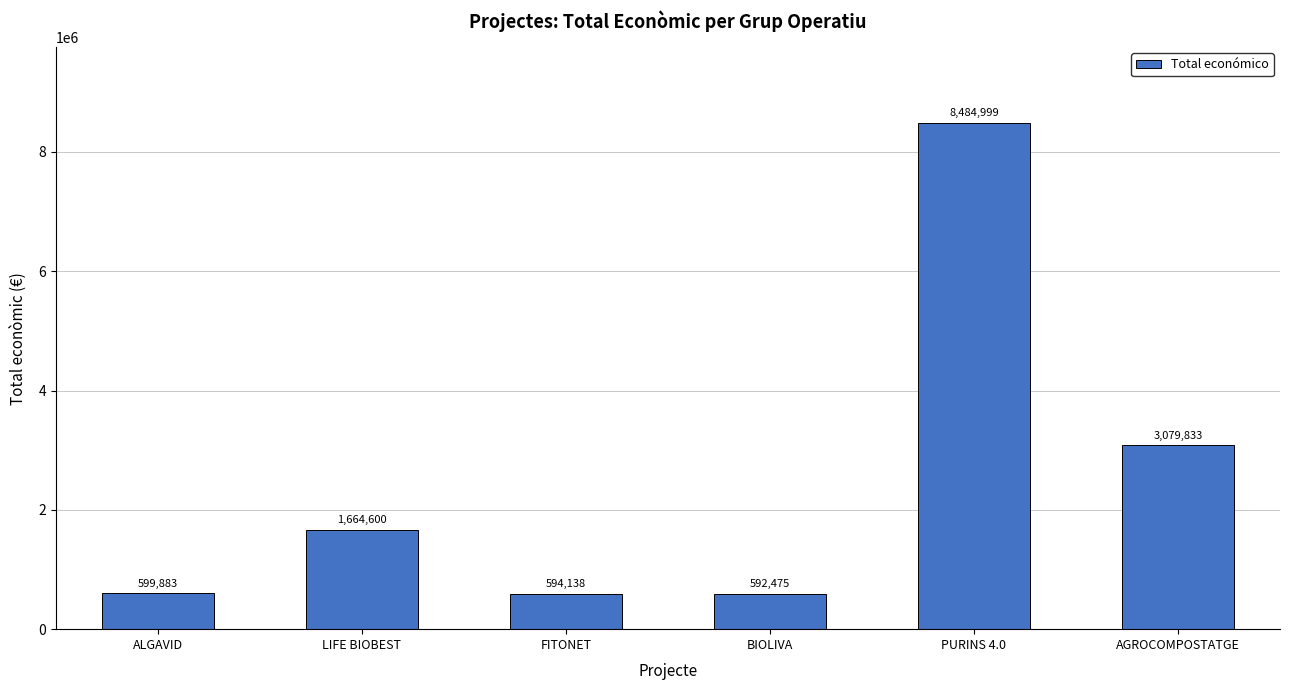

Between LIFE BIOBEST and ALGAVID, which is larger?

LIFE BIOBEST